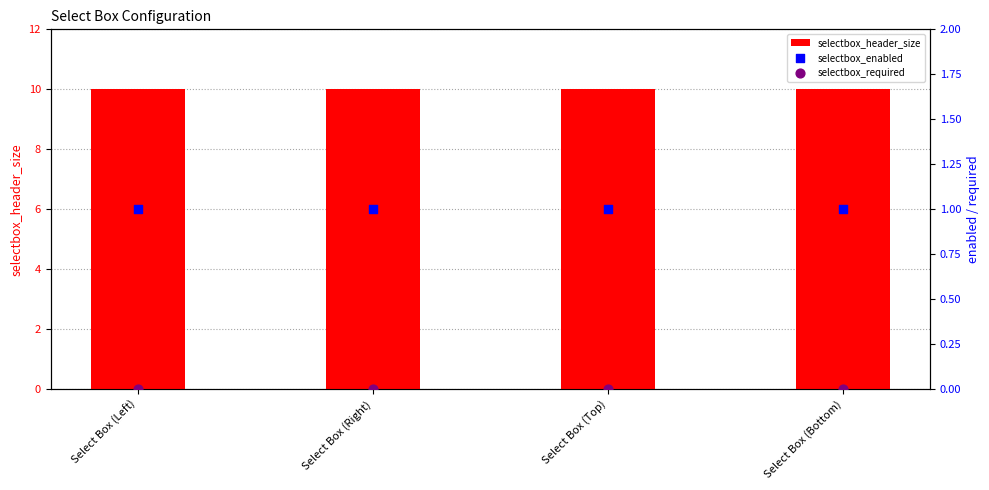

At how many categories does at least one series exceed 1?

4